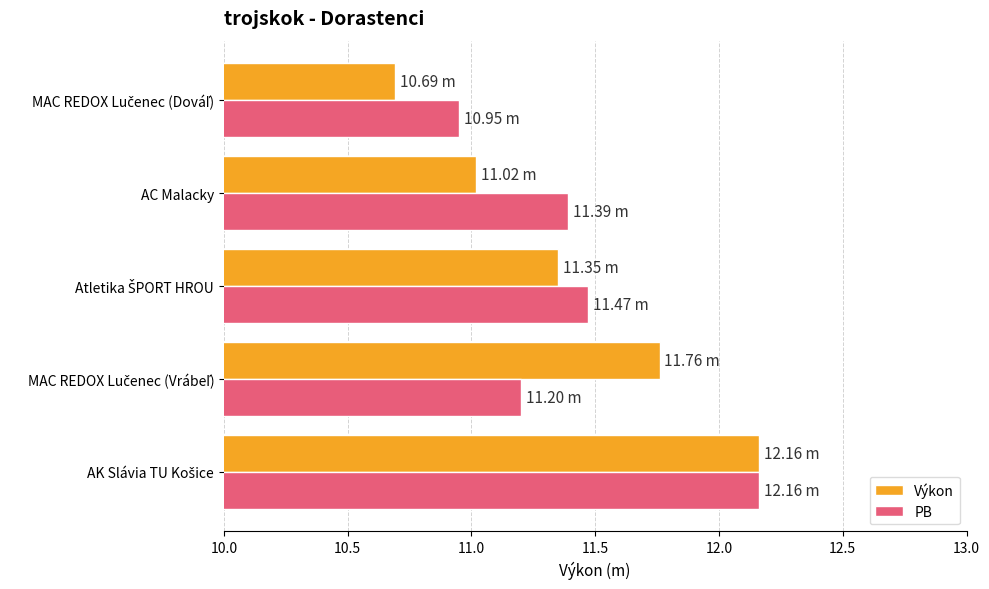

At how many categories does at least one series exceed 10?

5